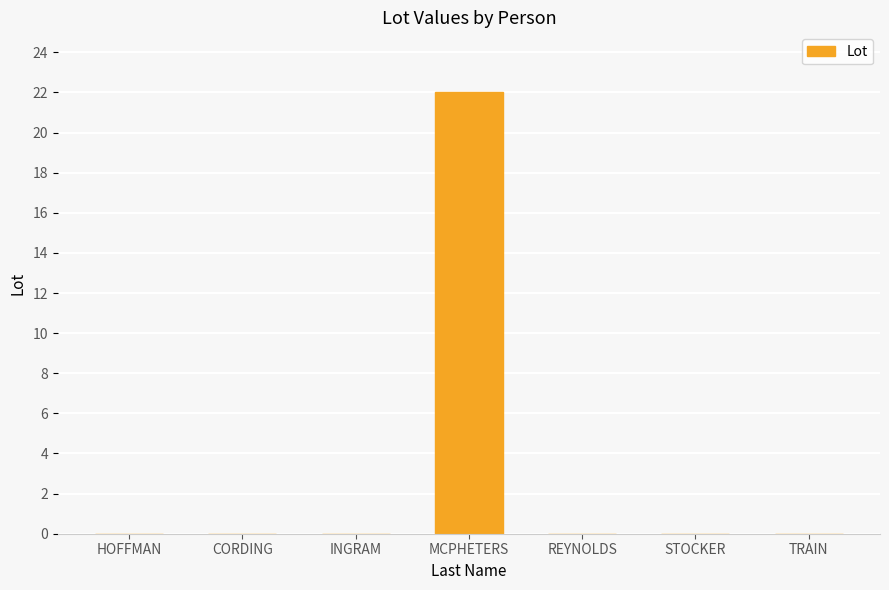

Count the number of categories in the chart.

7